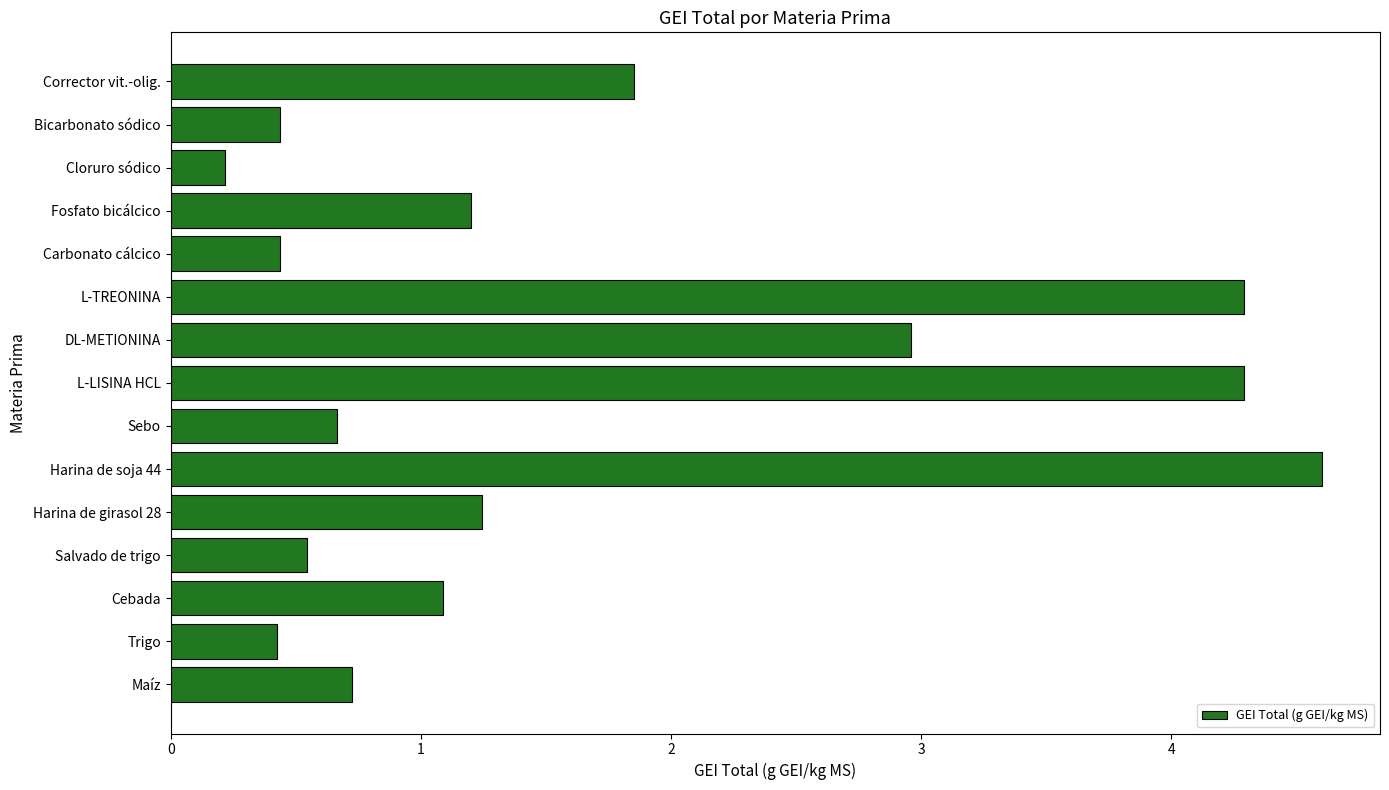

How many data points does each series have?

15